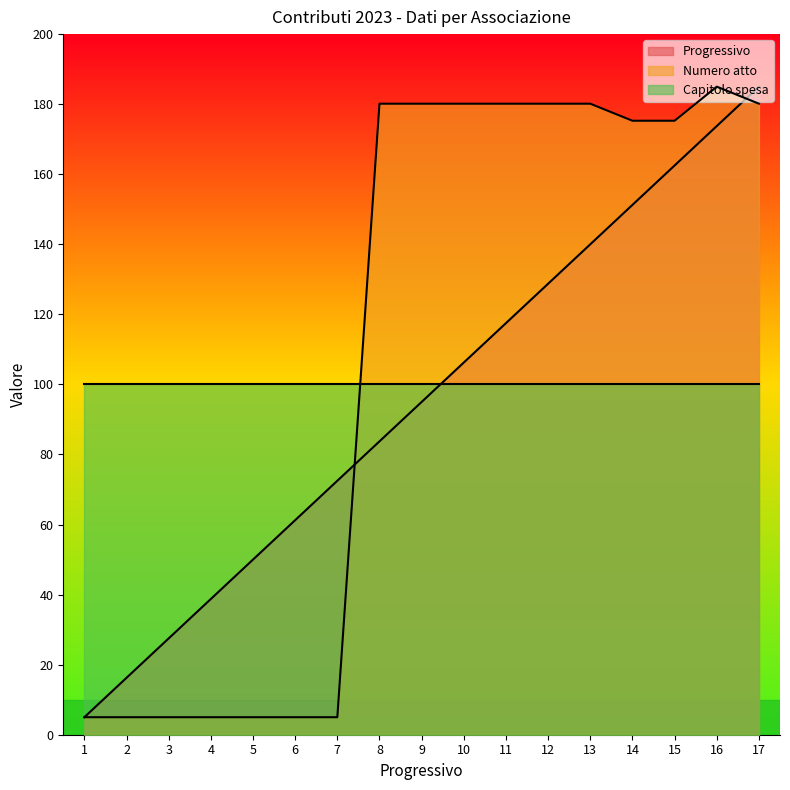

Which has a higher value, 6 or 4?

6